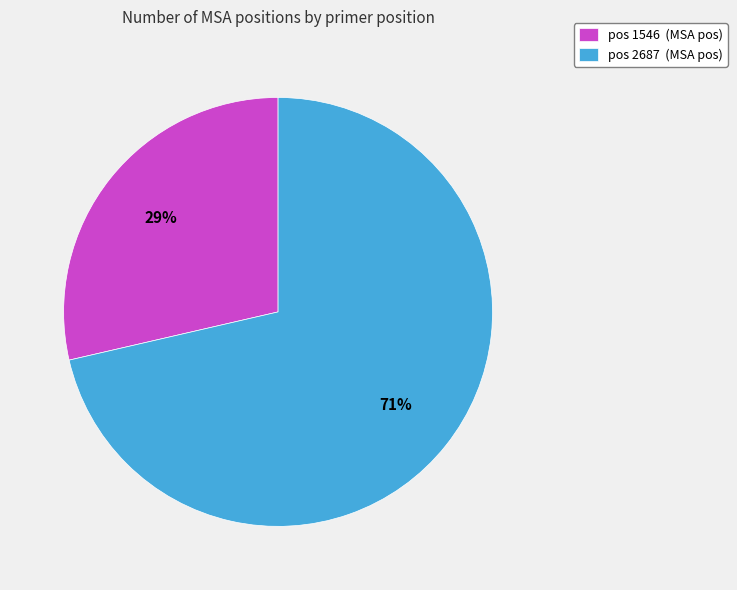

To the nearest percent, what is the combined percentage of pos 1546 (MSA pos) and pos 2687 (MSA pos)?

100%